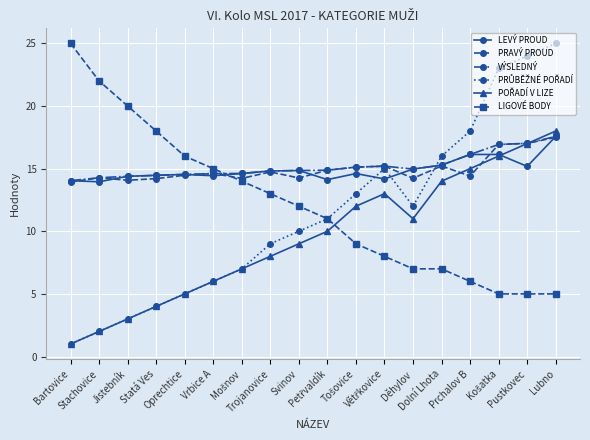

What is the minimum value for LEVÝ PROUD?

13.9